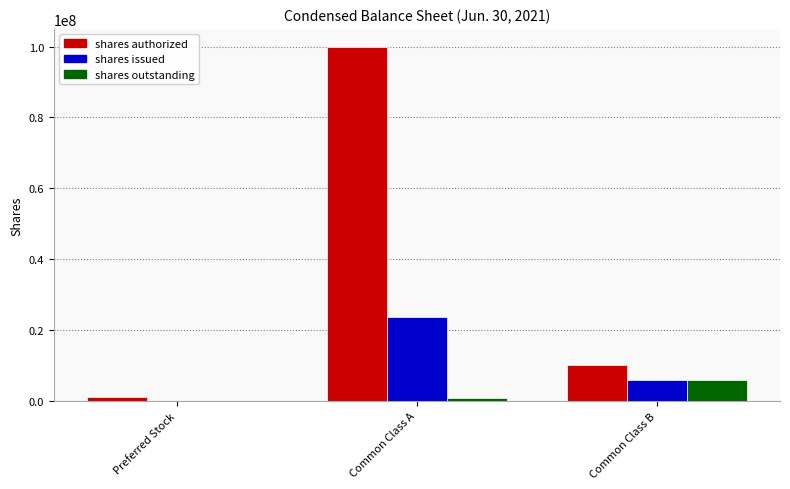

Which series changed the most between Preferred Stock and Common Class A?

shares authorized